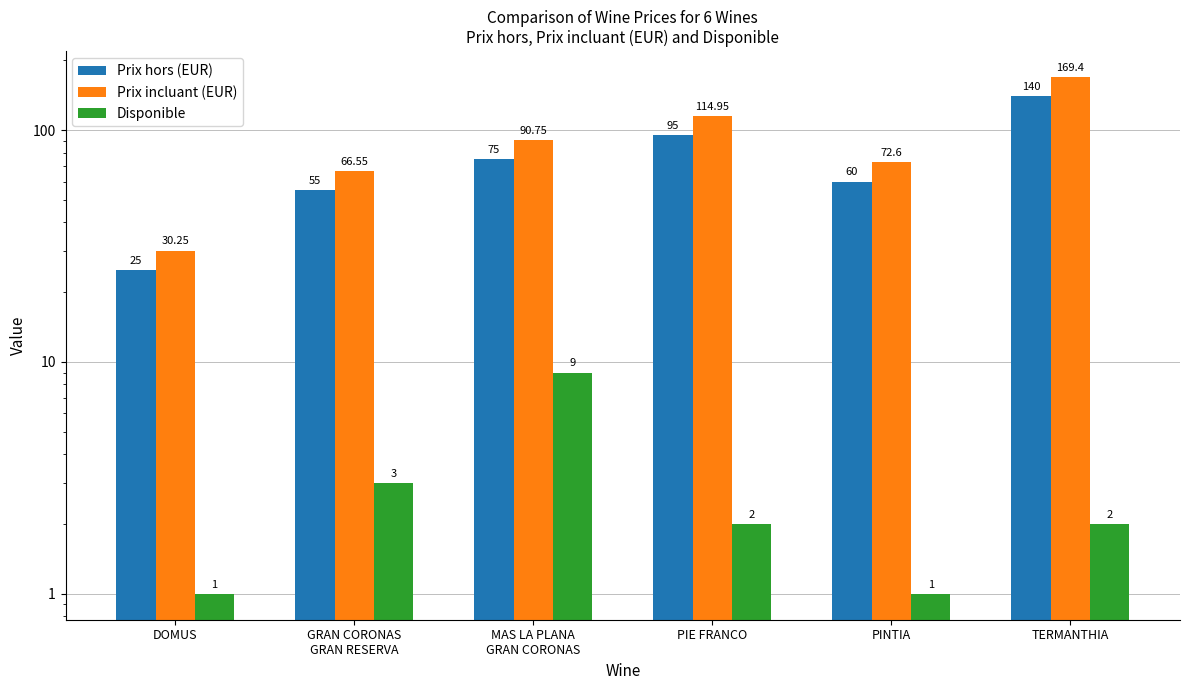

Are the bars grouped side by side (vs. stacked)?

Yes